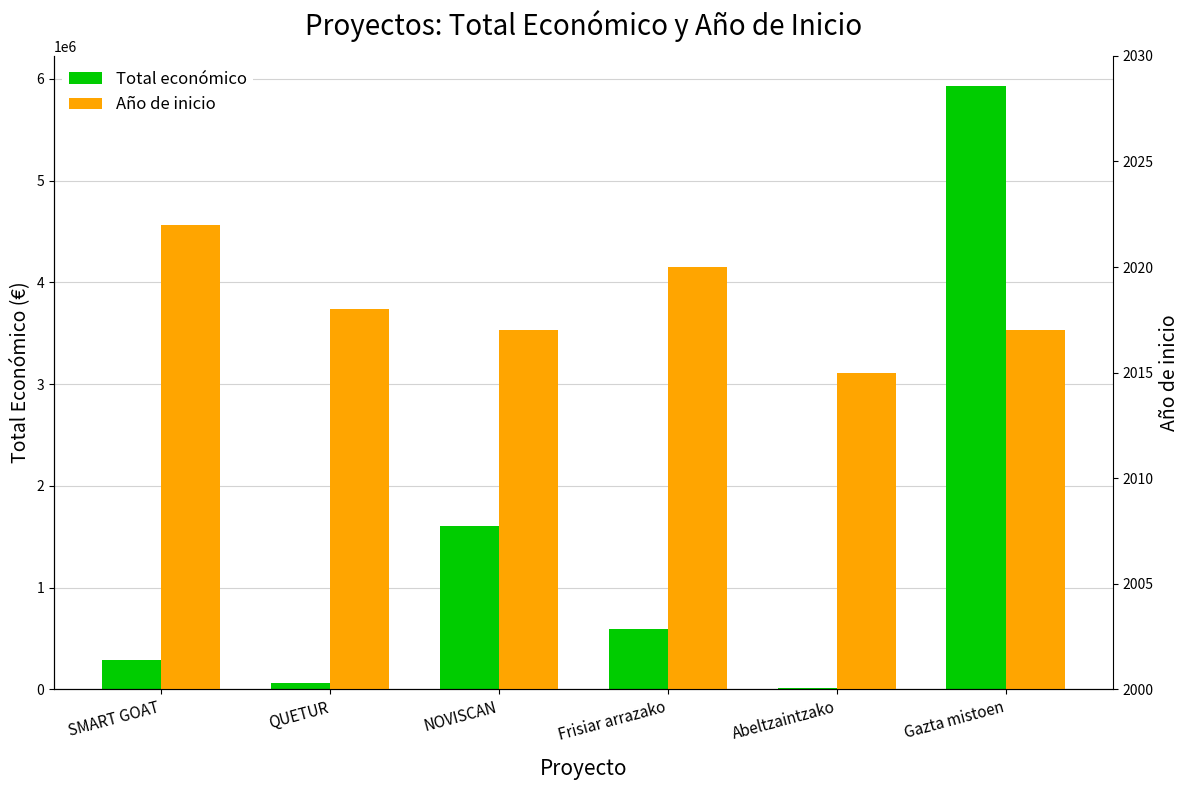

Which series has the largest range (max minus min)?

Total económico